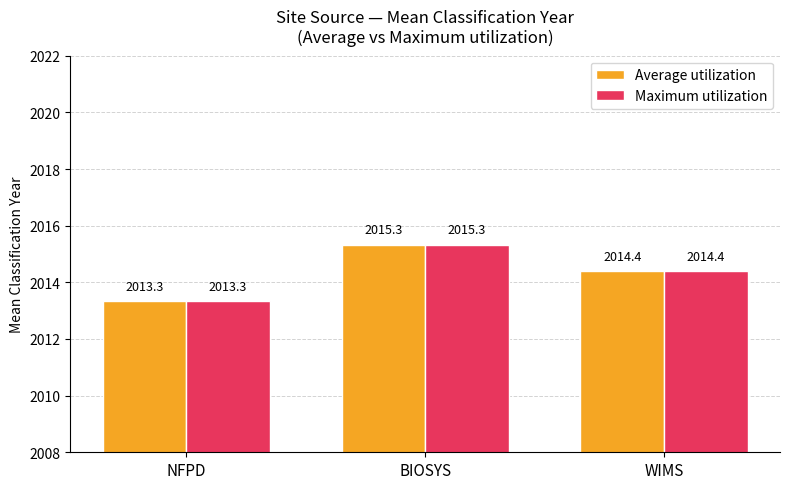

Is it true that Average utilization equals 3382.6 at WIMS?

False